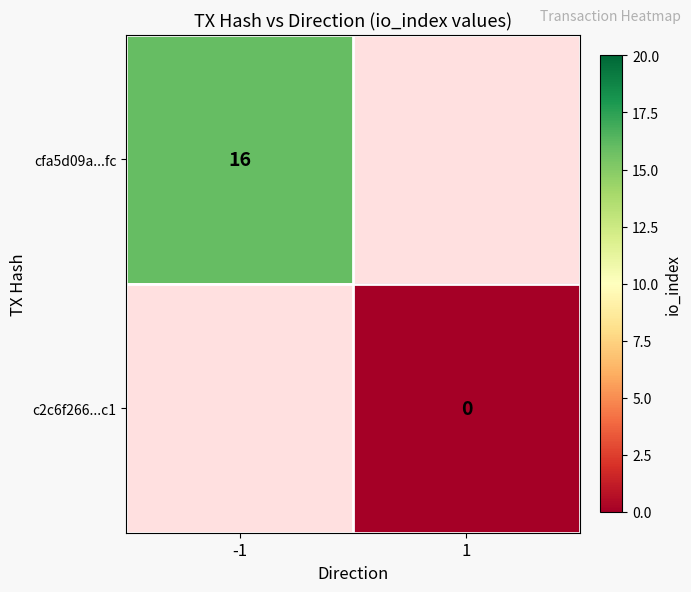

The value of cfa5d09a...fc at -1 is 16. True or false?

True